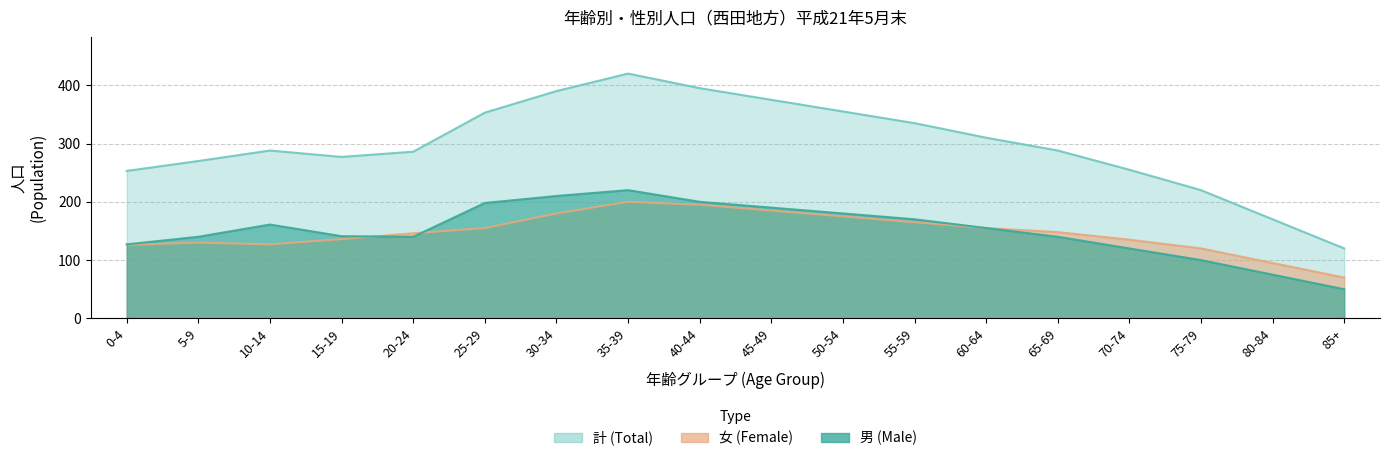

What is the total value across all series at 70-74?

510